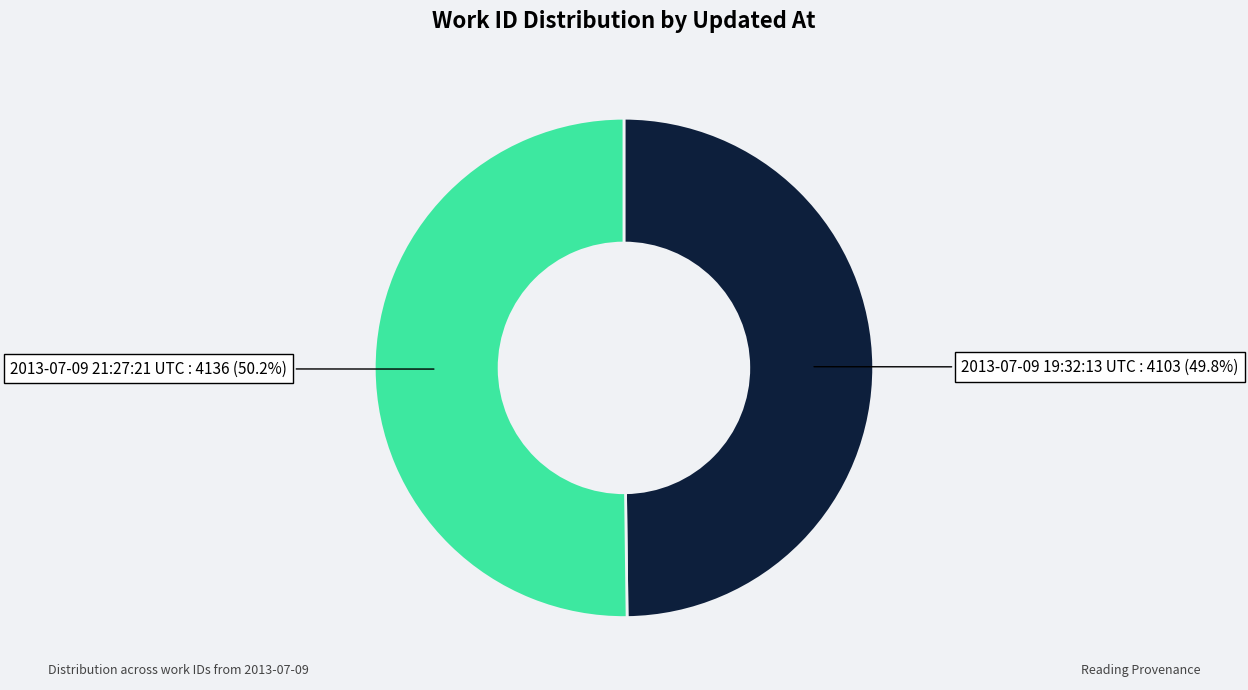

How much of the chart is everything except 2013-07-09 19:32:13 UTC?

50.2%